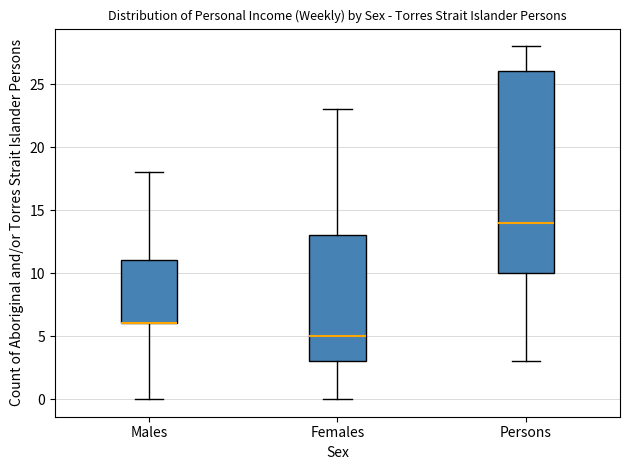

Which box is the tallest, from its lower edge to its upper edge?

Persons